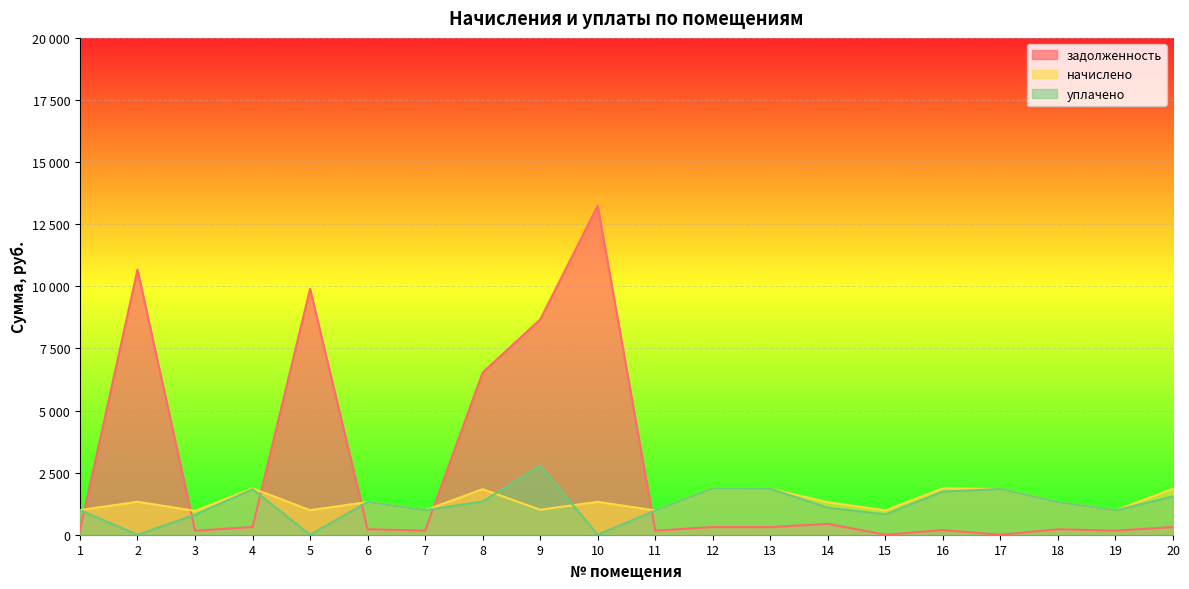

What is the difference between the highest and lowest values at 6?

1097.8